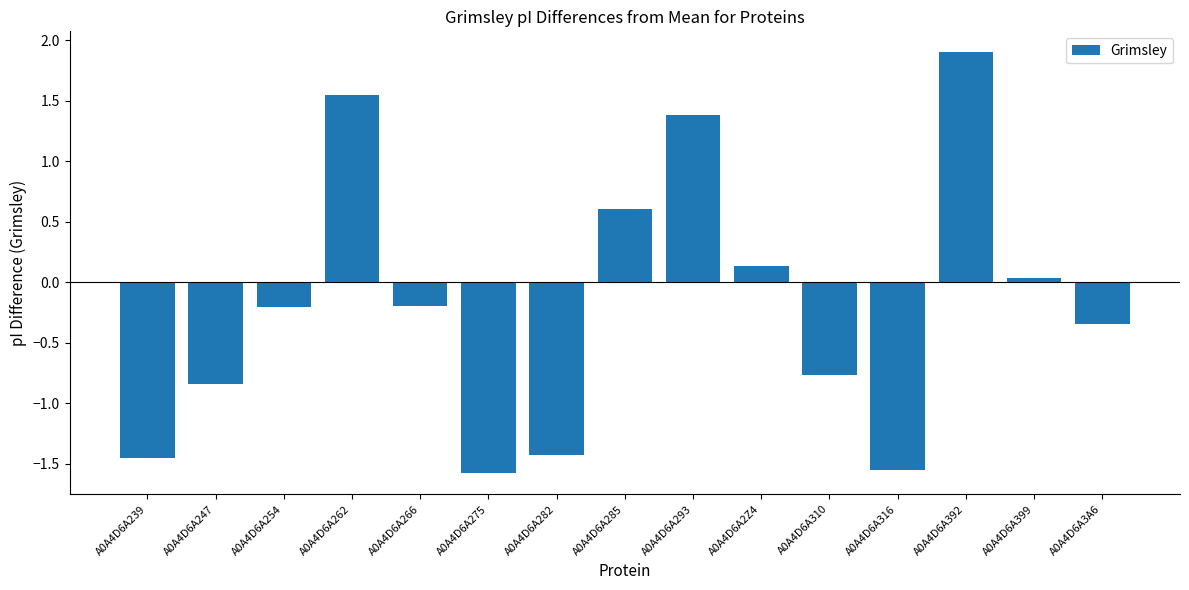

What is the difference between the values at A0A4D6A310 and A0A4D6A285?

1.4